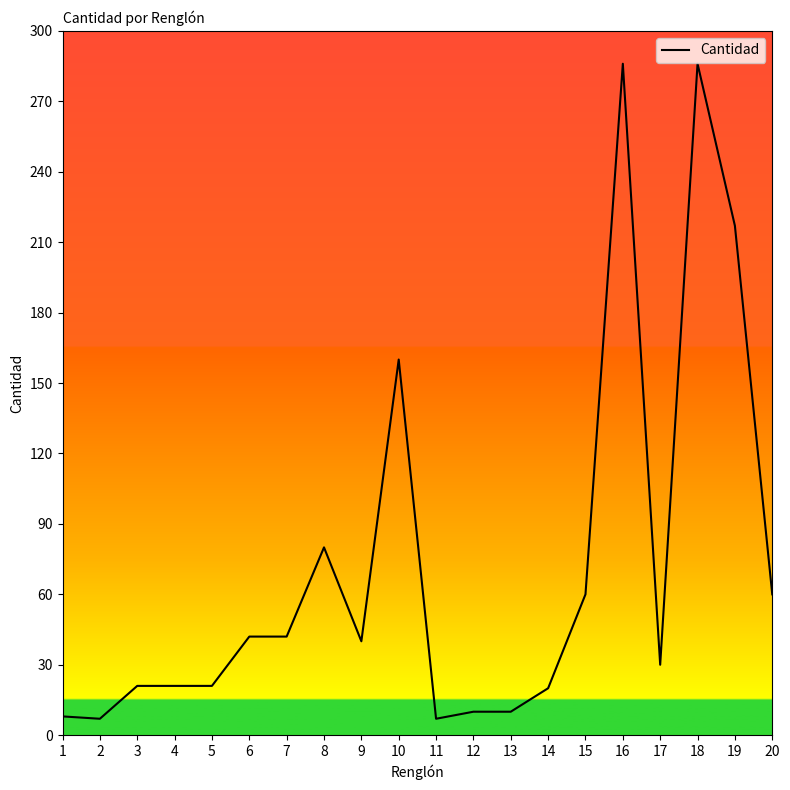

At which label is the value closest to 146?

10